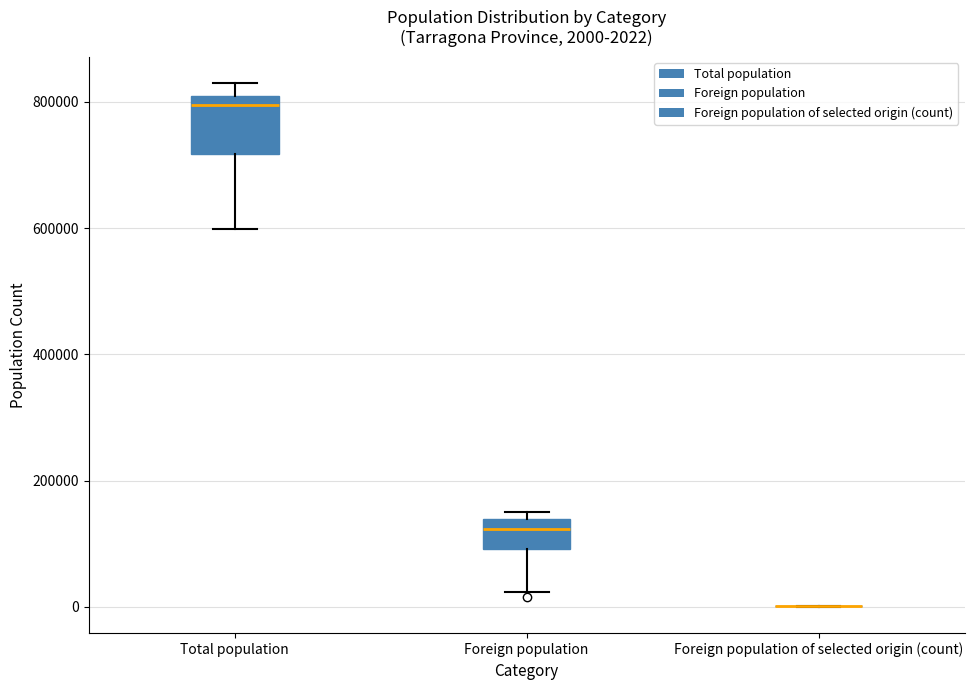

Comparing the boxes themselves (not the whiskers), which one is the tallest?

Total population